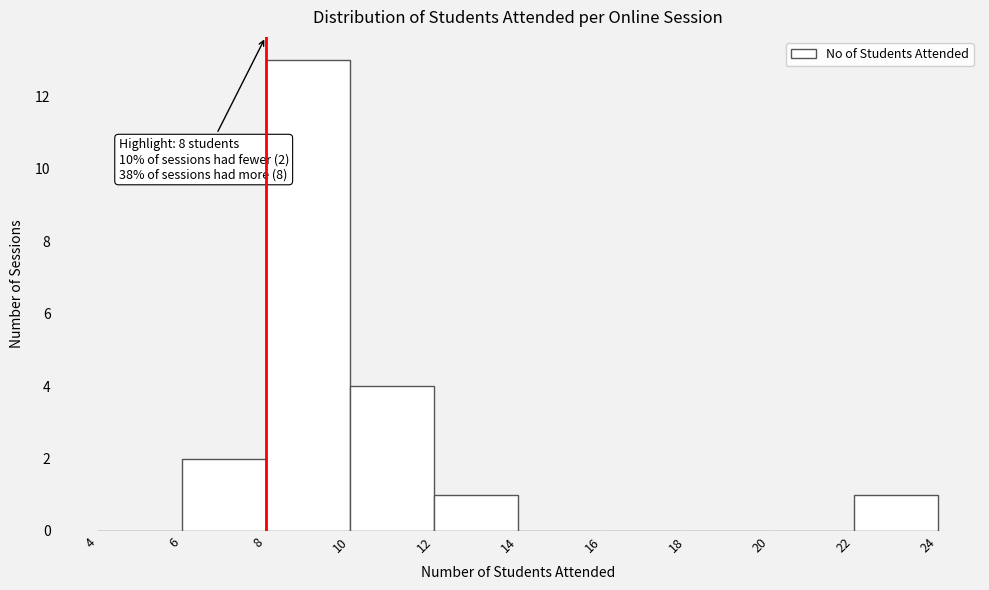

Which range on the x-axis has the tallest bar?

8 to 10